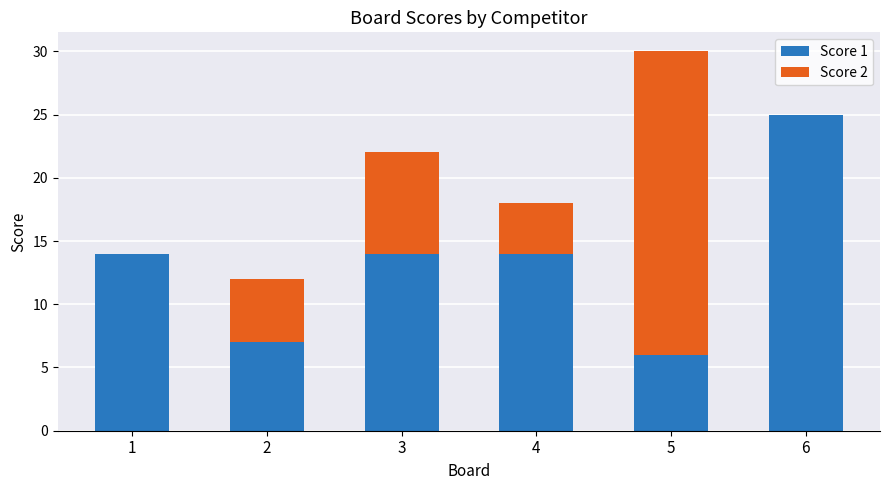

Reading left to right, list the values for the Score 1 series.

1=14	2=7	3=14	4=14	5=6	6=25